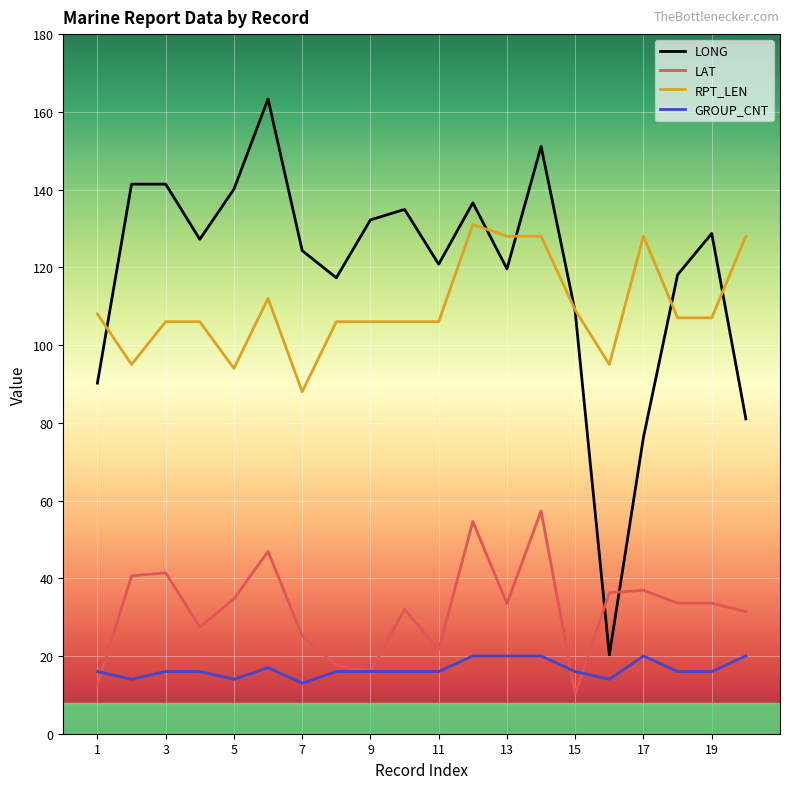

What is the minimum value shown in the chart?

10.2